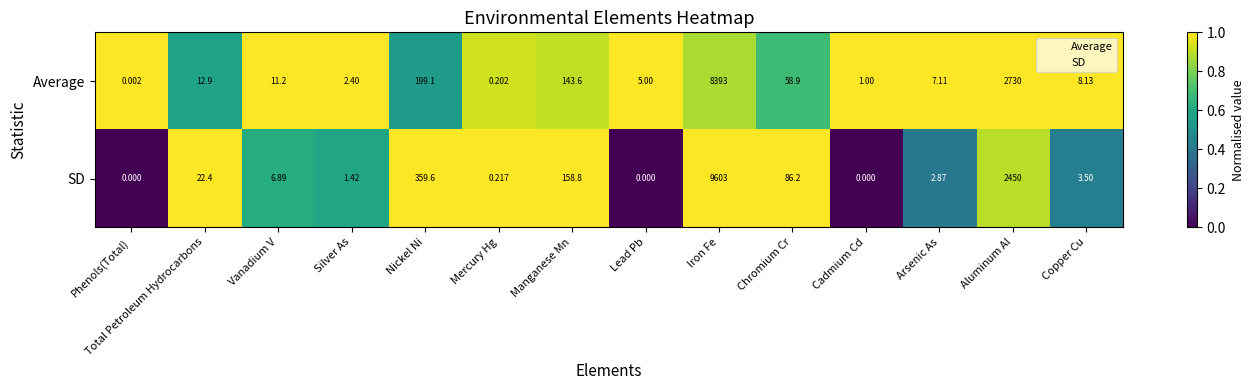

Which series has the largest total across all categories?

SD